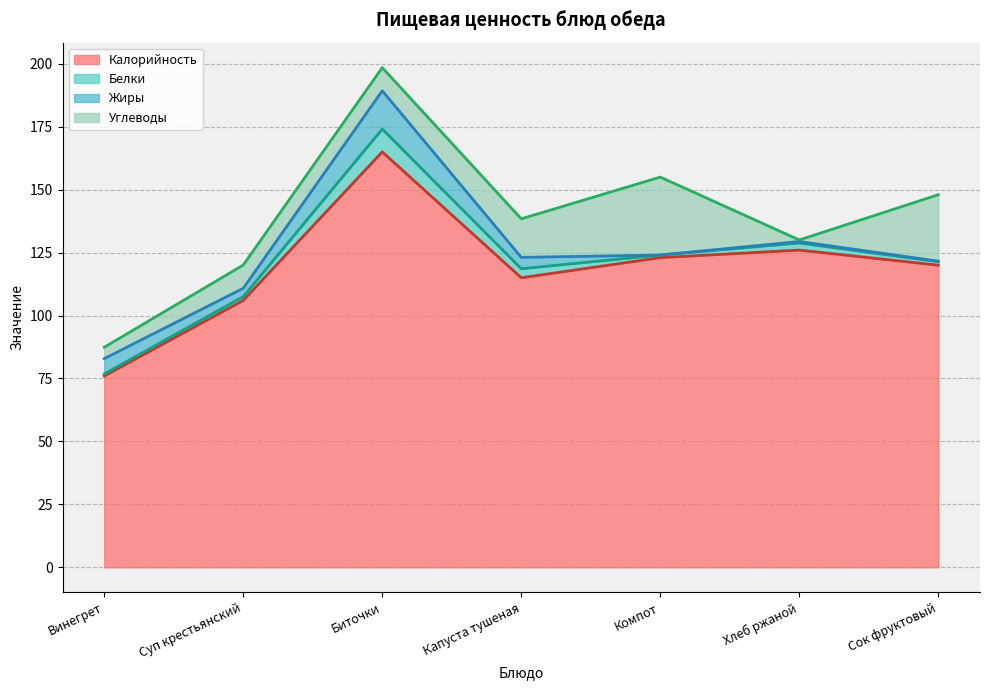

How many interior local valleys does the Жиры series have?

2